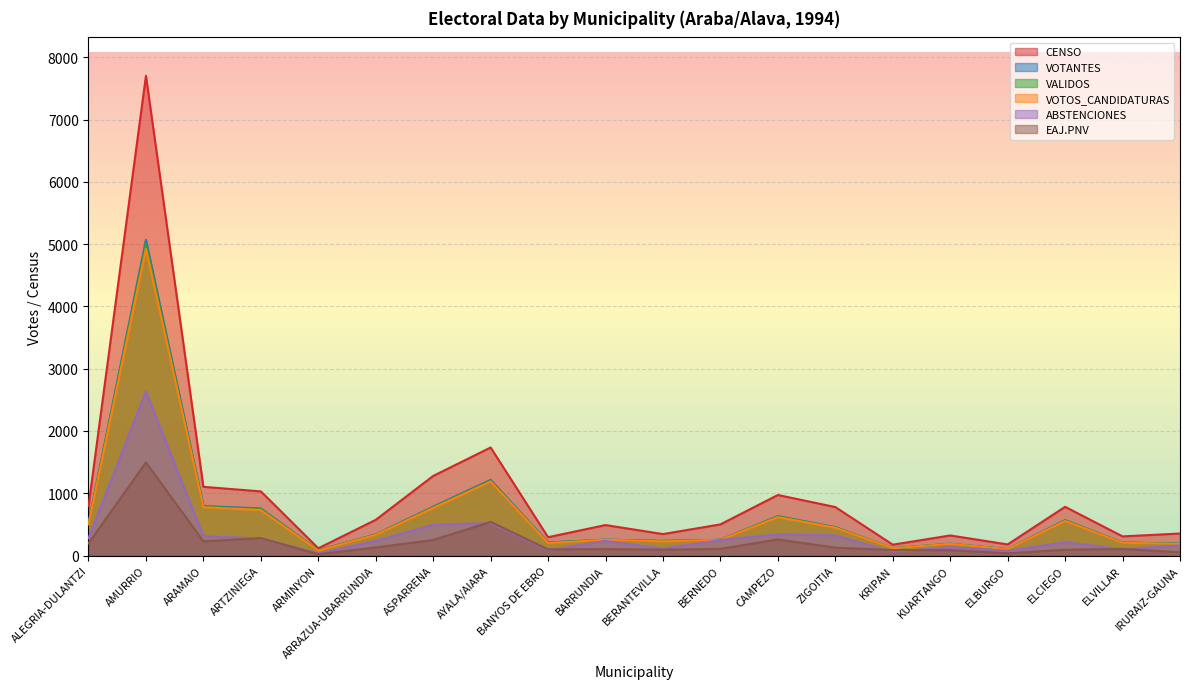

At which label does ABSTENCIONES first exceed 235?

ALEGRIA-DULANTZI